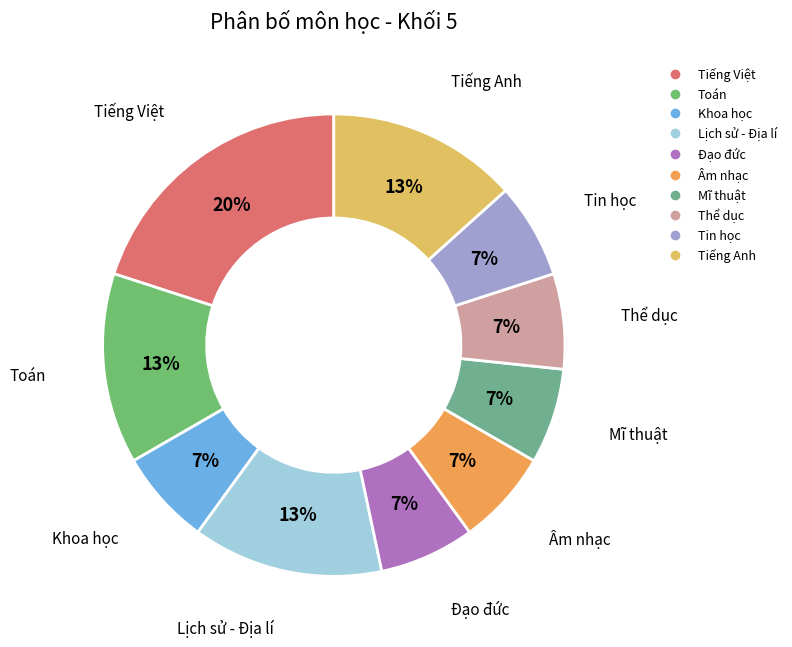

The Lịch sử - Địa lí slice represents 13% of the pie. True or false?

True